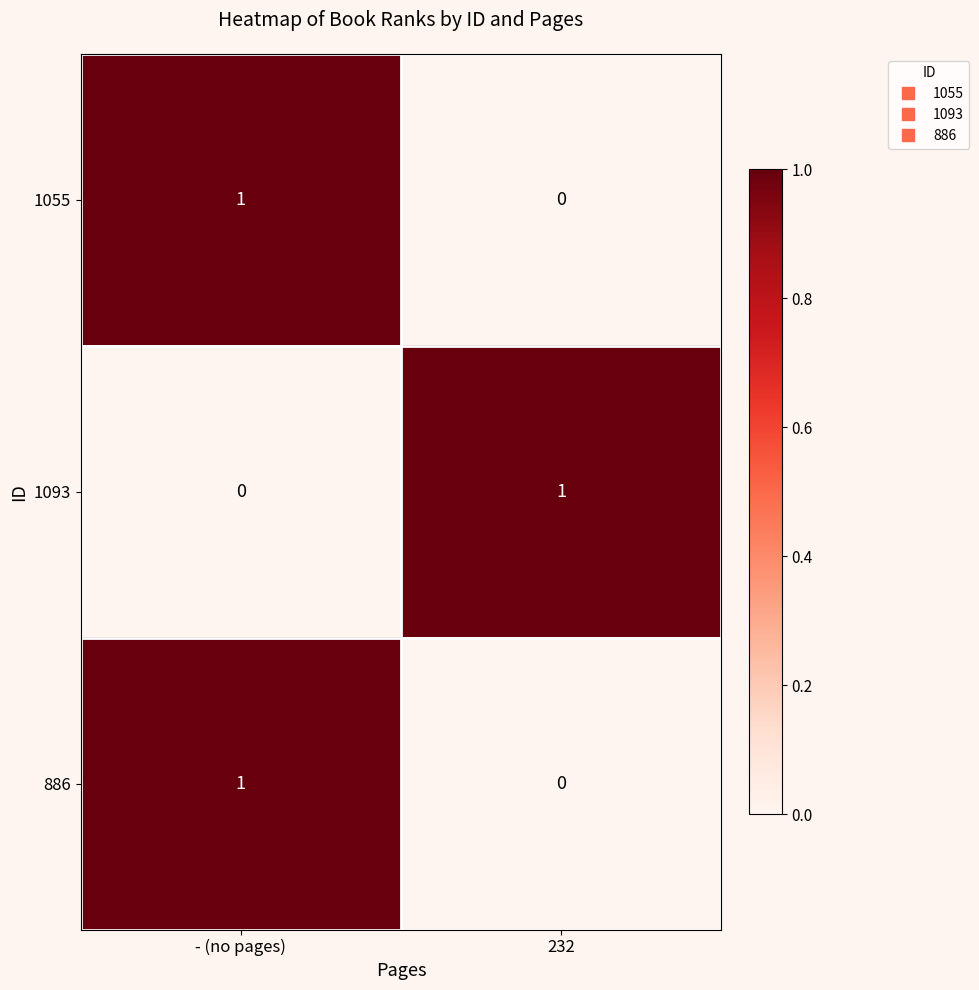

At which category is the sum across all series the highest?

- (no pages)